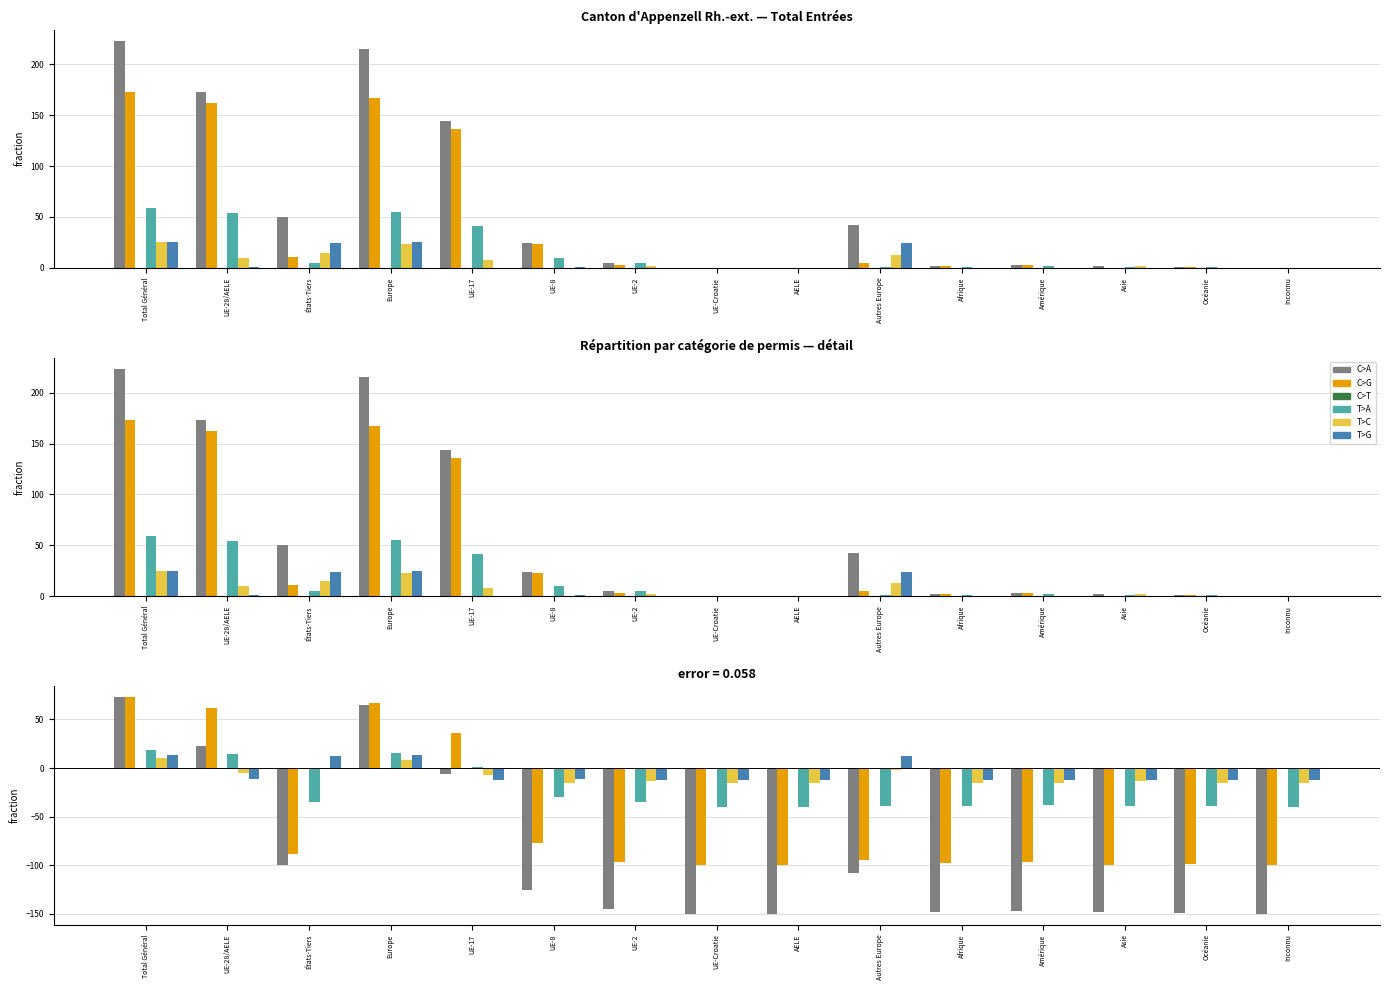

Is it true that Permis courte durée (Femmes) equals -9 at Afrique?

False